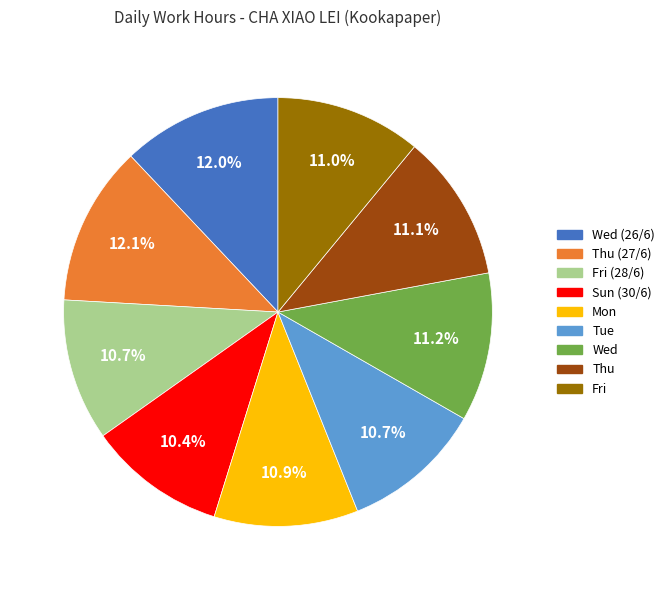

How many segments does this pie chart have?

9